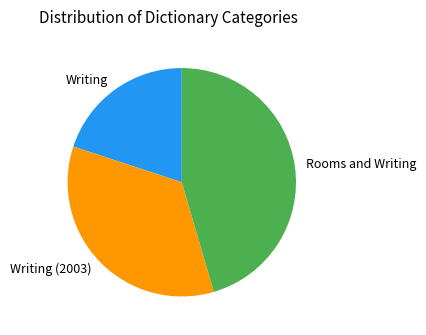

Does Writing (2003) represent more than half of the total?

No